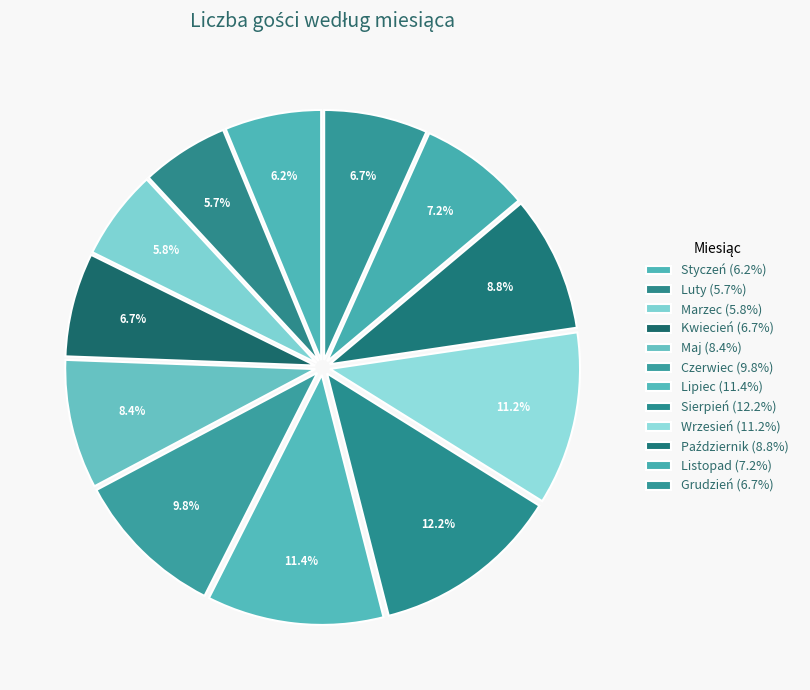

The Marzec slice represents 18% of the pie. True or false?

False